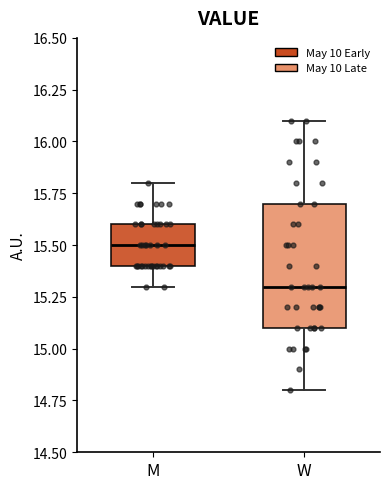

Reading left to right, read every box against the y-axis: the position of its median line, the range the box covers, and the ends of its whiskers. The values are not printed on the chart, so give them approximately, as read against the axis.

M: median 15.5, box 15.4 to 15.6, whiskers 15.3 to 15.8
W: median 15.3, box 15.1 to 15.7, whiskers 14.8 to 16.1